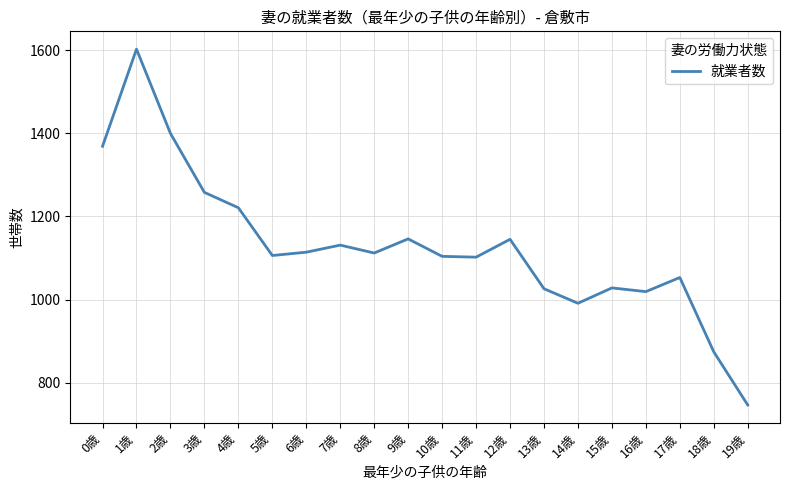

The chart shows a value of 746 at 19歳. True or false?

True